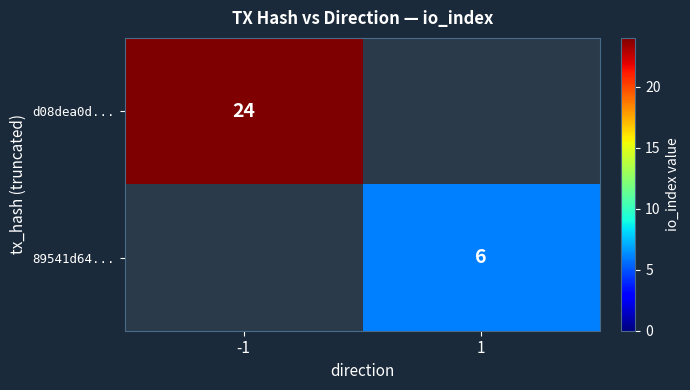

Is it true that d08dea0d... equals 34 at -1?

False